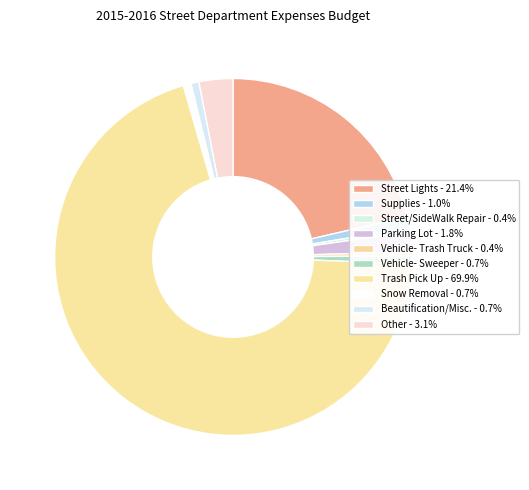

What is the ratio of the value at Trash Pick Up to the value at Snow Removal?

98.0